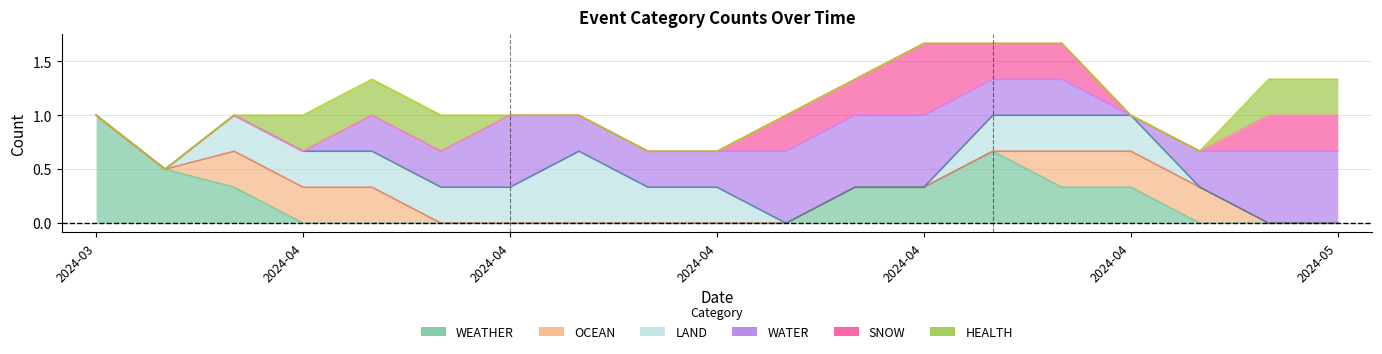

True or false: HEALTH has a value of 0 at 2024-04-15.

True